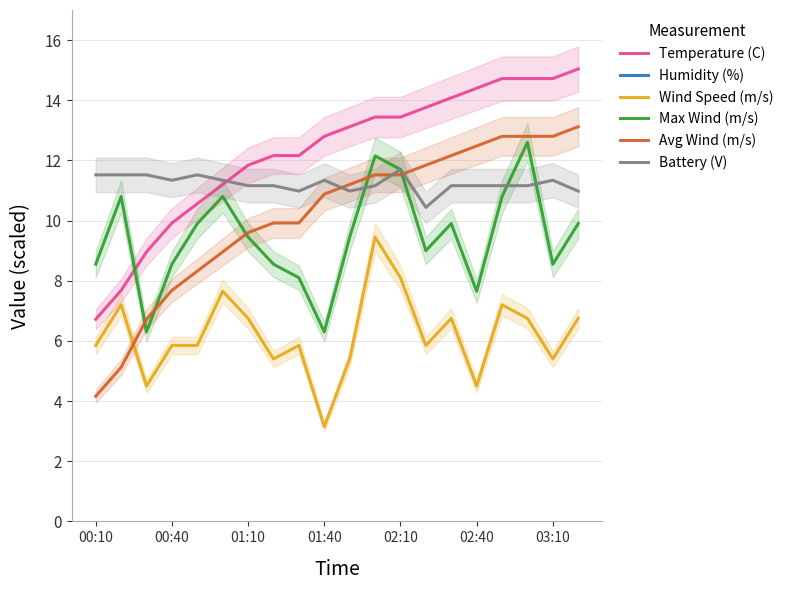

List the series in order of their peak value, lowest first.

Wind Speed (m/s), Battery (V), Max Wind (m/s), Avg Wind (m/s), Temperature (C), Humidity (%)